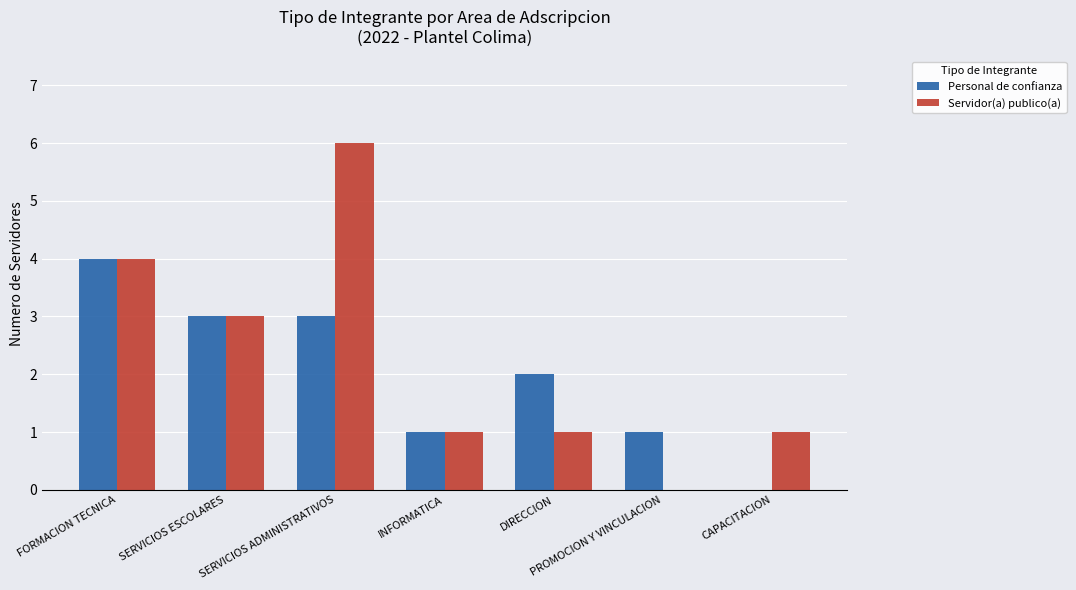

At which category is the sum across all series the highest?

SERVICIOS ADMINISTRATIVOS